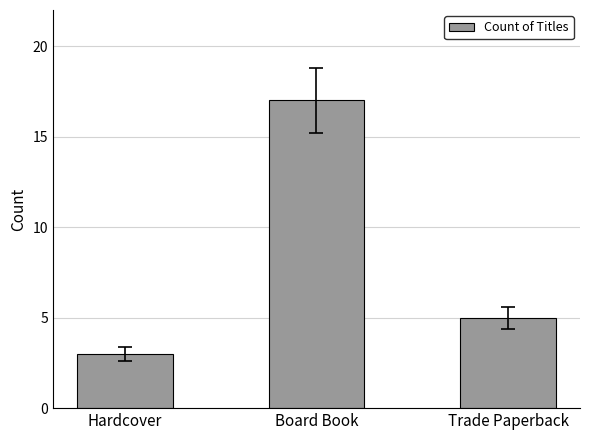

What is the minimum value shown in the chart?

3